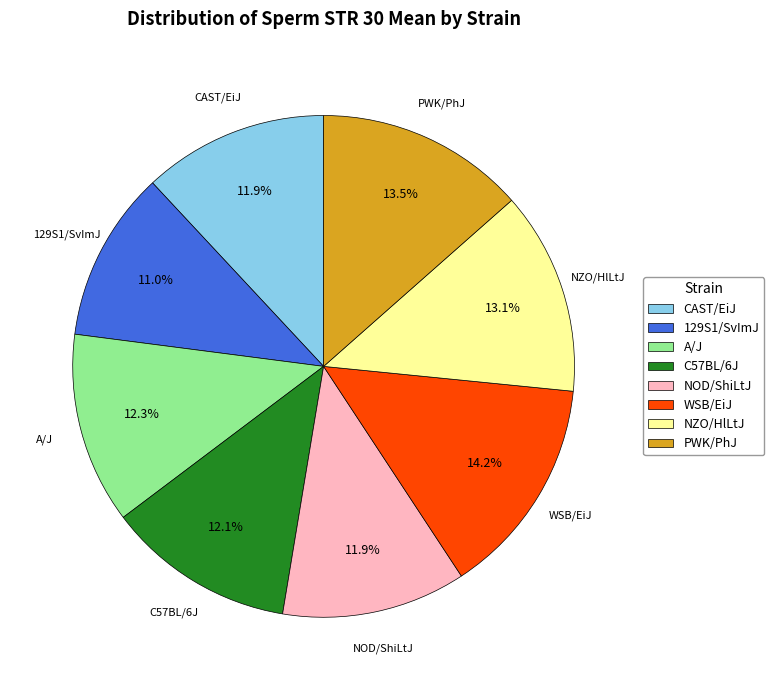

To the nearest percent, what is the difference between the largest and smallest slice percentages?

3%